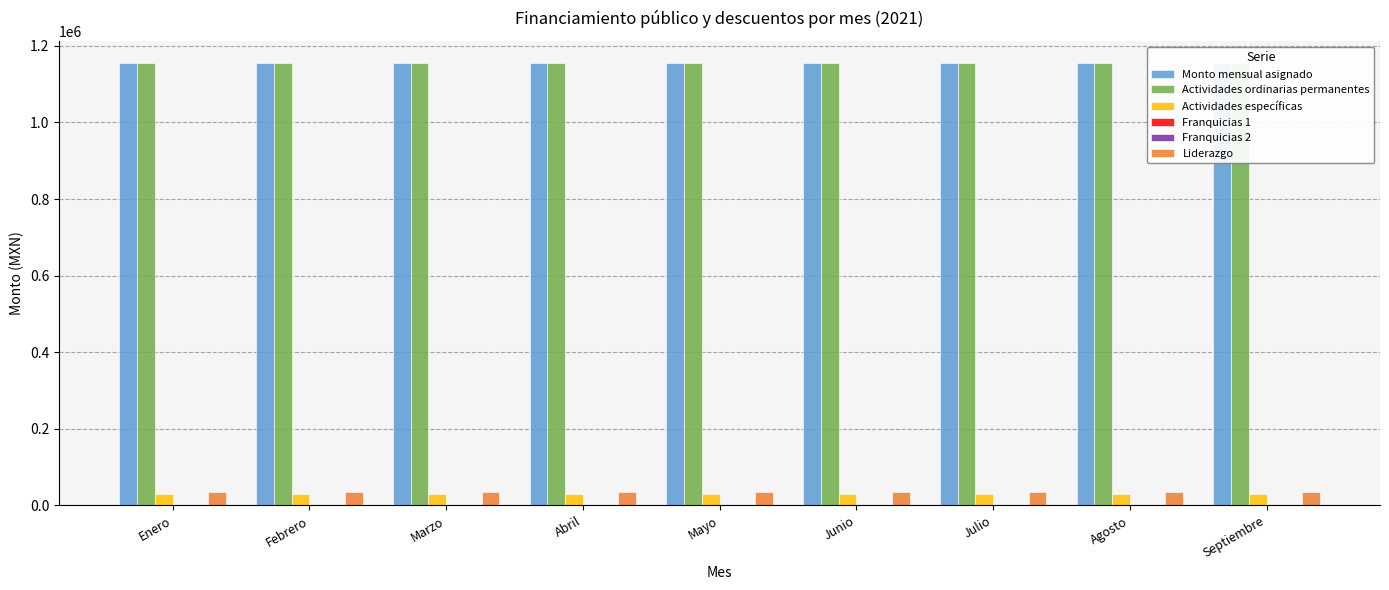

The Monto mensual asignado series shows 1154839.2 at Julio. True or false?

True